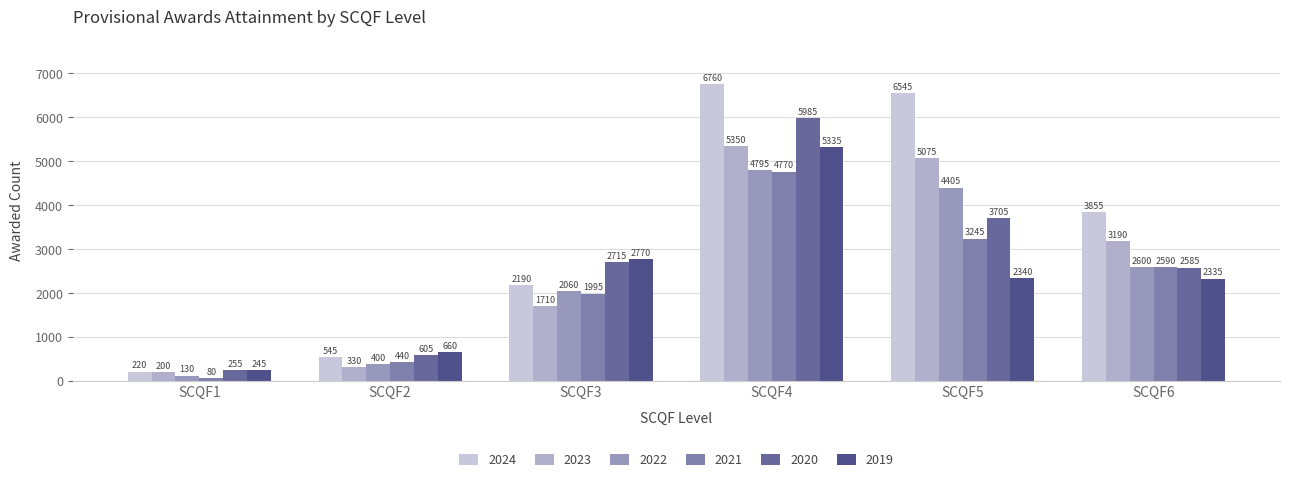

How many series are shown in this chart?

6